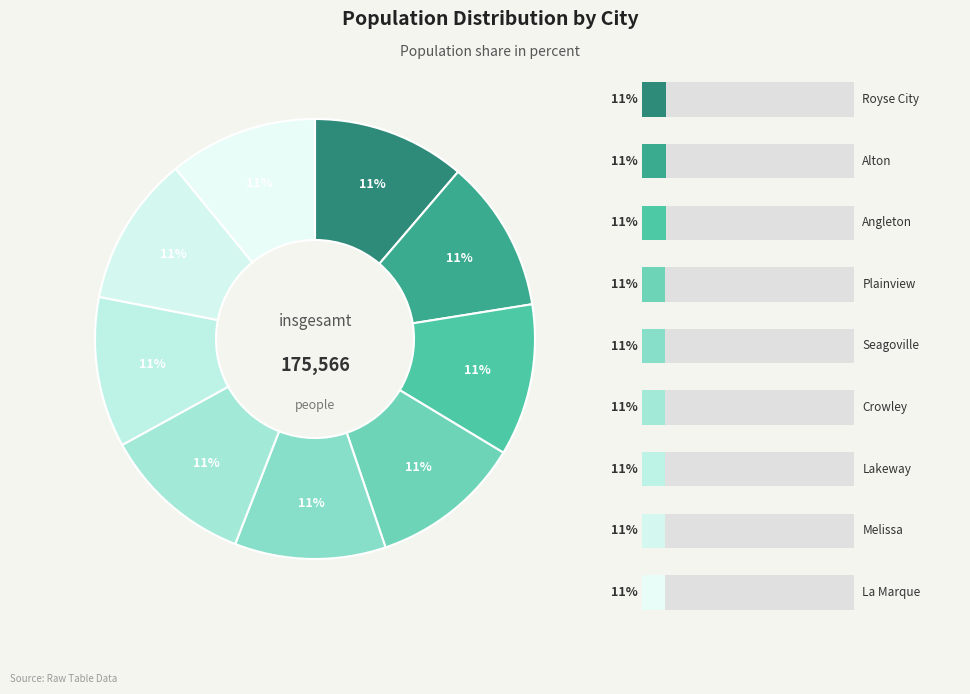

Combined, what portion of the pie is Seagoville and Lakeway?

22.2%